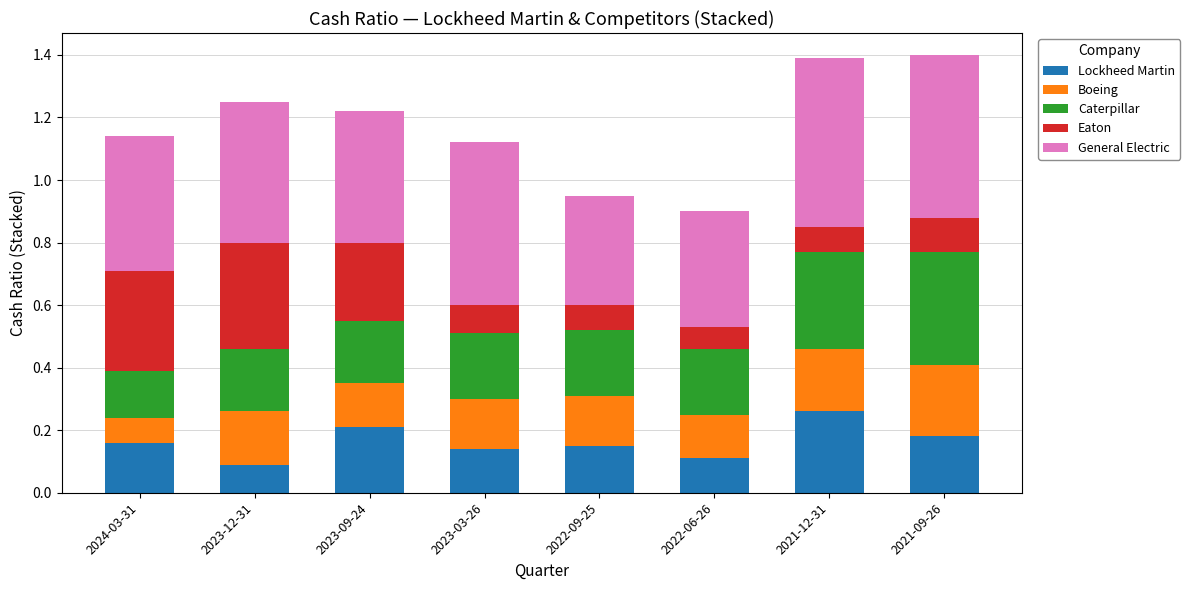

What is the total value across all series at 2022-06-26?

0.9